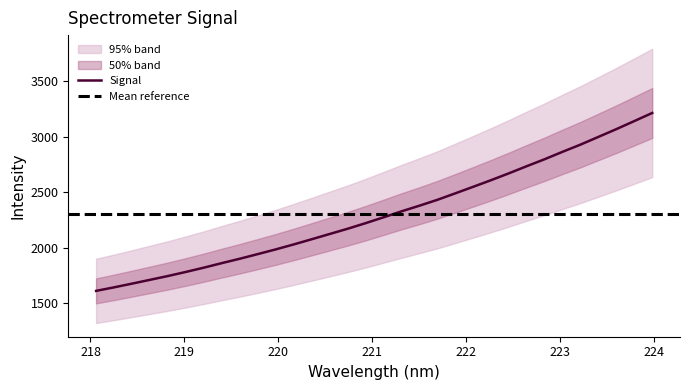

What is the maximum value for Signal?

3215.5